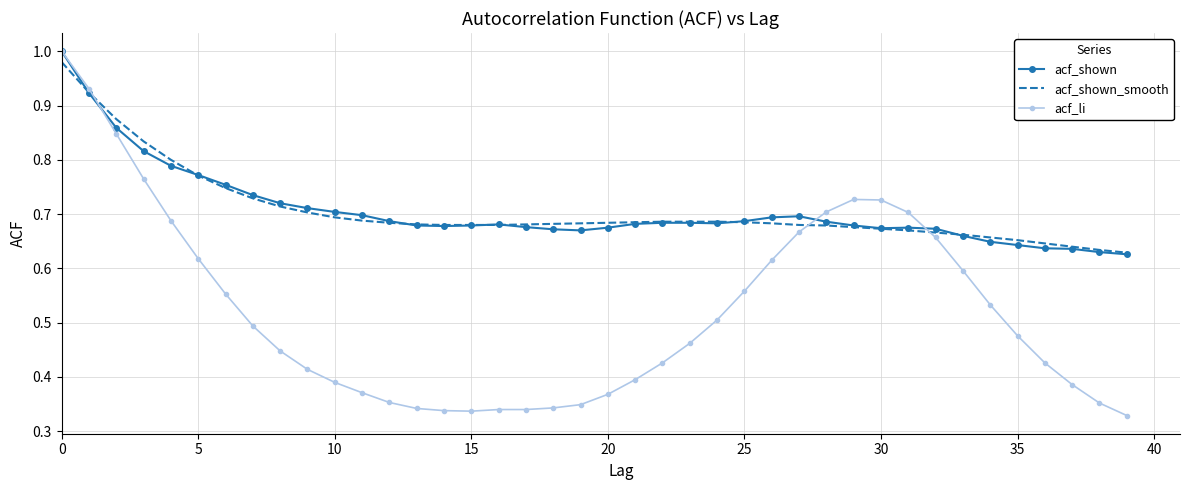

Which series has the largest range (max minus min)?

acf_li